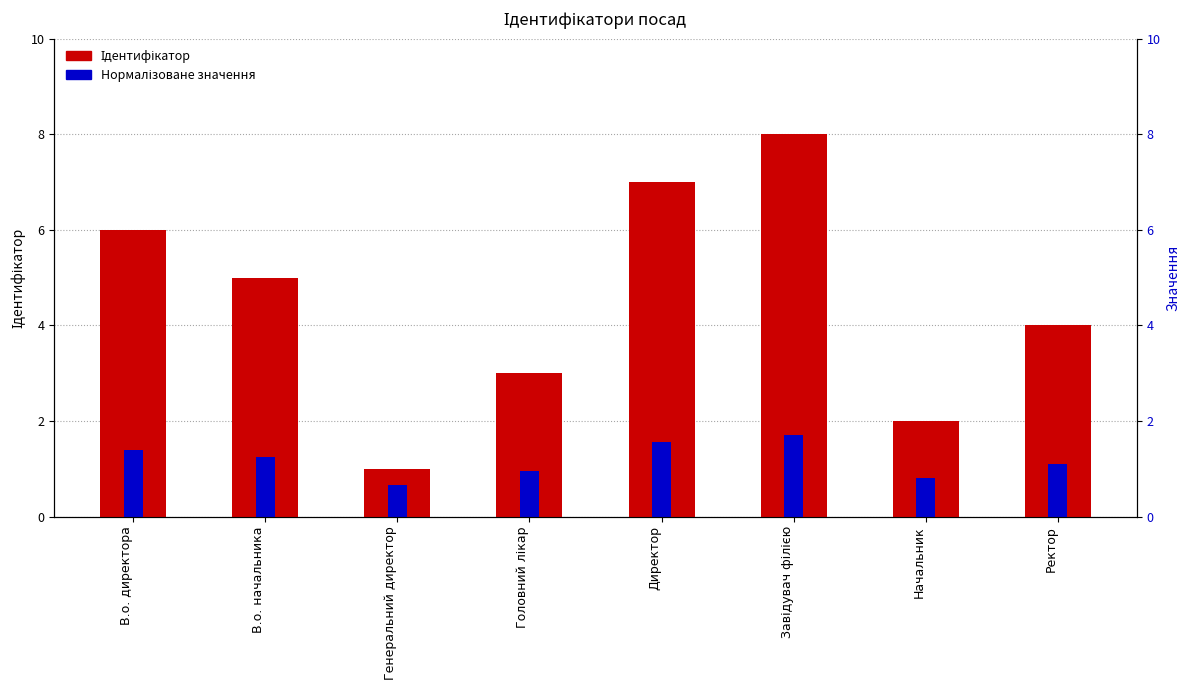

List the series in order of their overall mean, lowest first.

Нормалізоване значення, Ідентифікатор